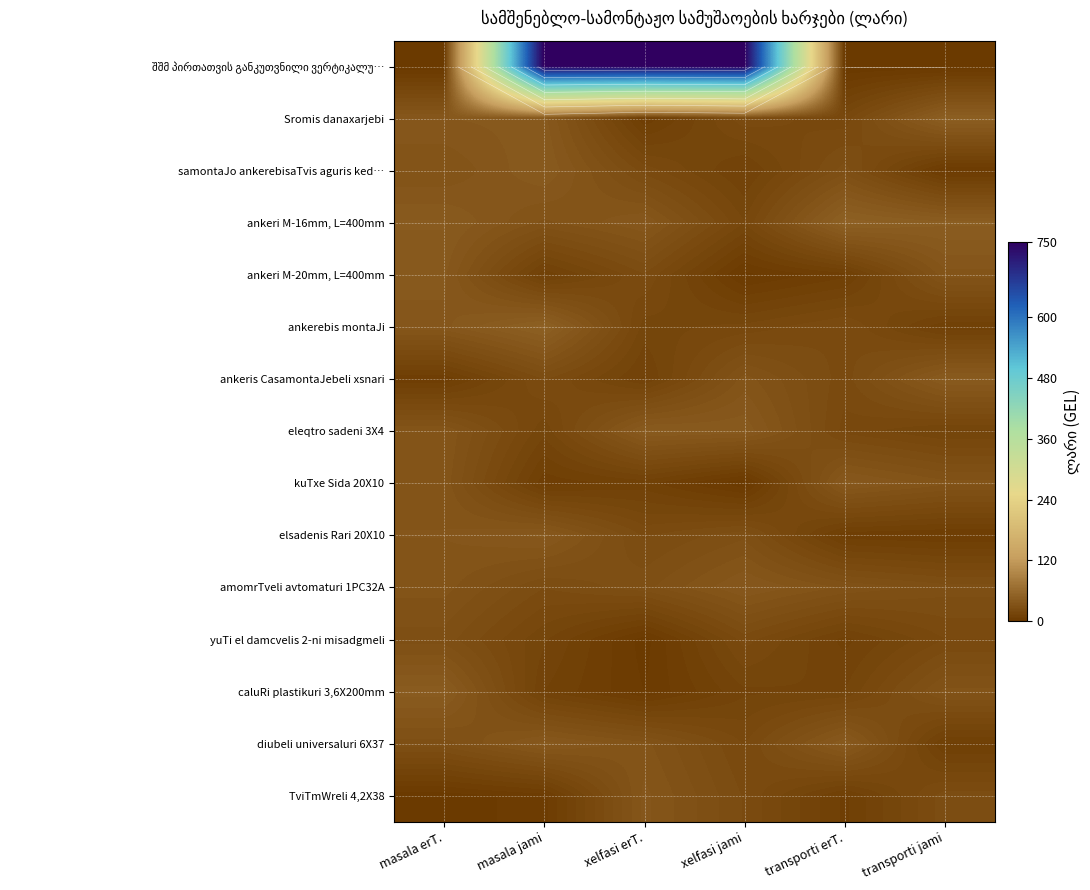

At which label does caluRi plastikuri 3,6X200mm reach its minimum?

xelfasi erT.